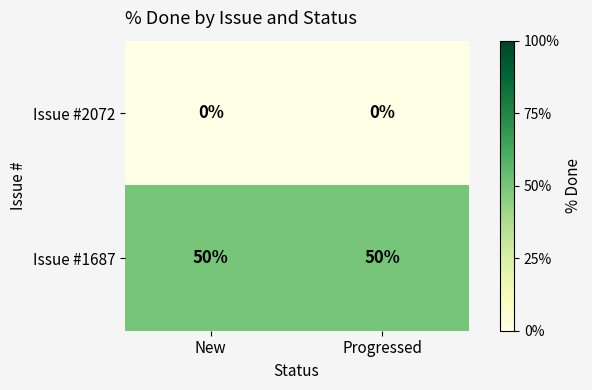

The Issue #2072 series shows 0 at Progressed. True or false?

True